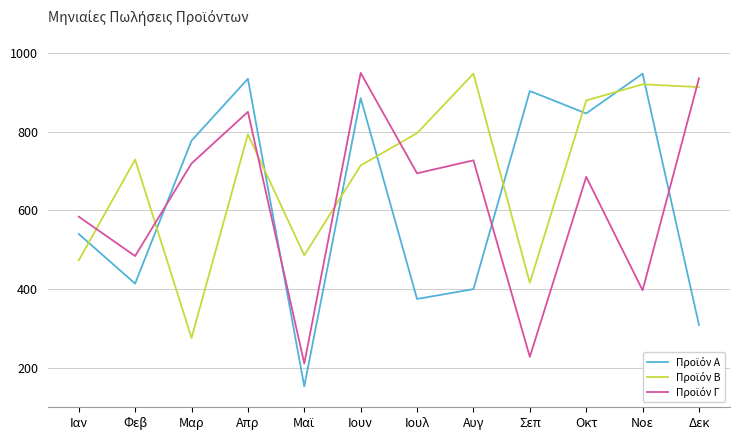

What is the total value across all series at Ιουλ?

1865